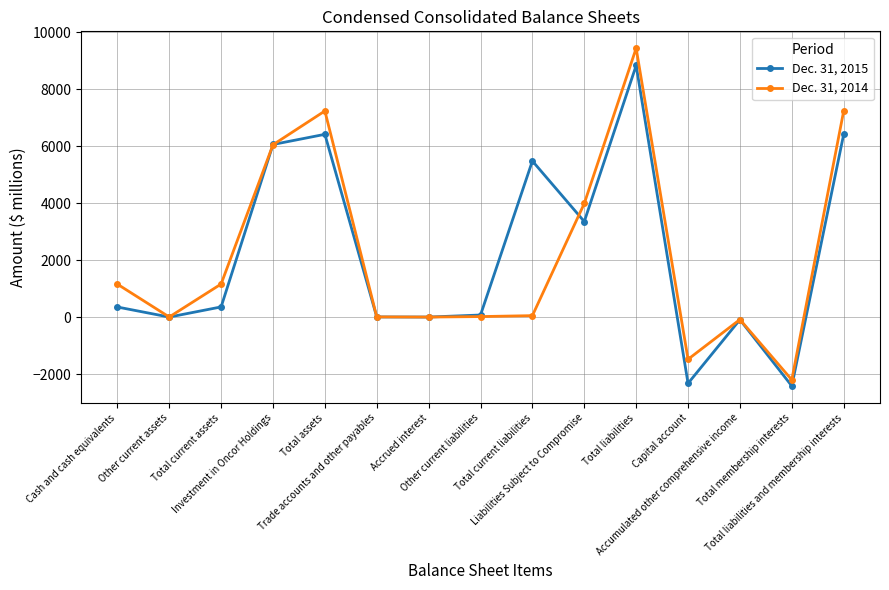

What is the sum of the Dec. 31, 2014 values at Total membership interests and Accumulated other comprehensive income?

-2289